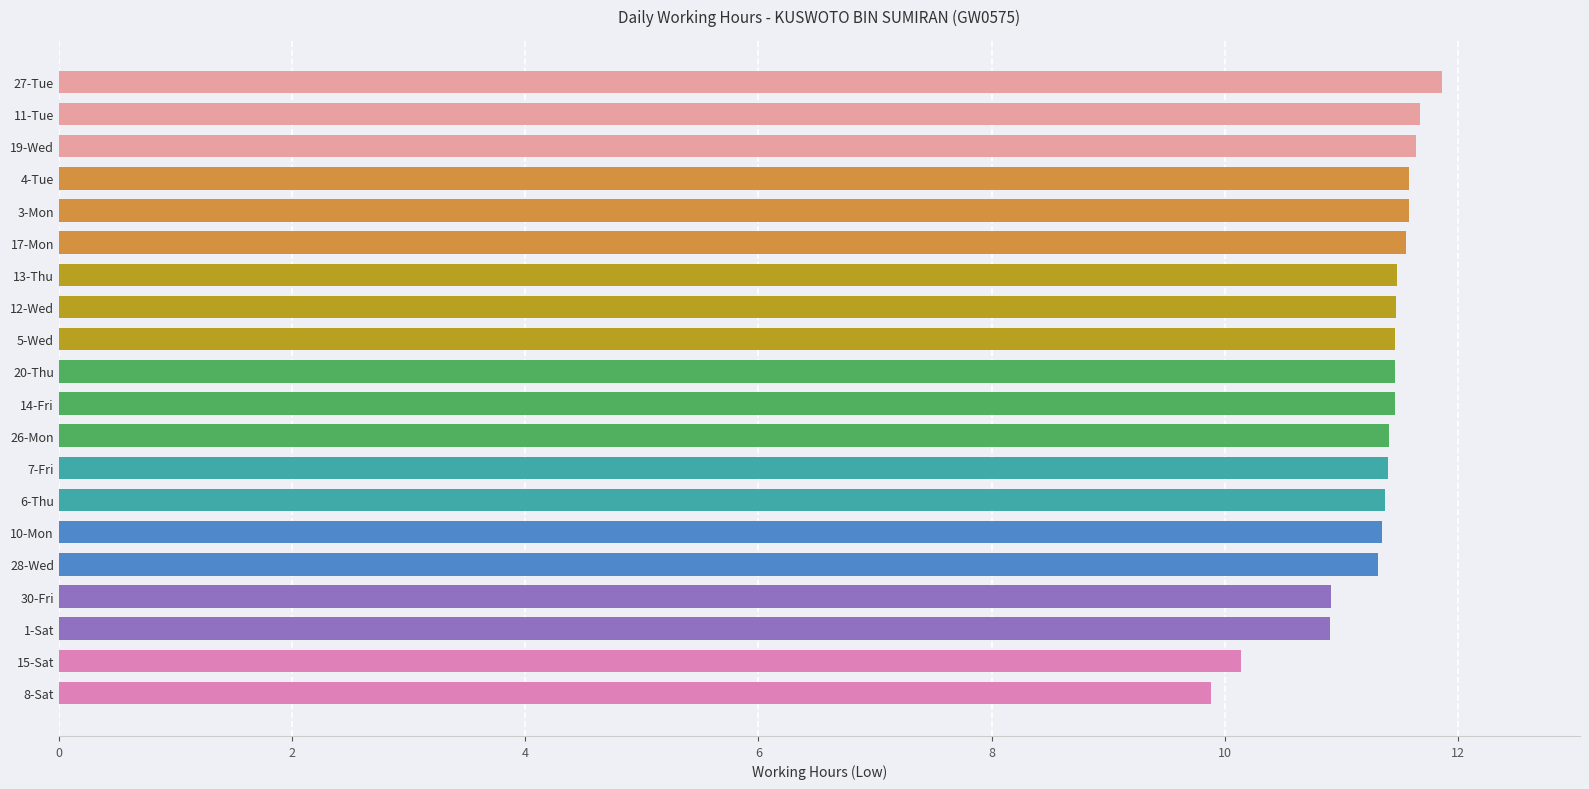

The chart shows a value of 11.5 at 12-Wed. True or false?

True